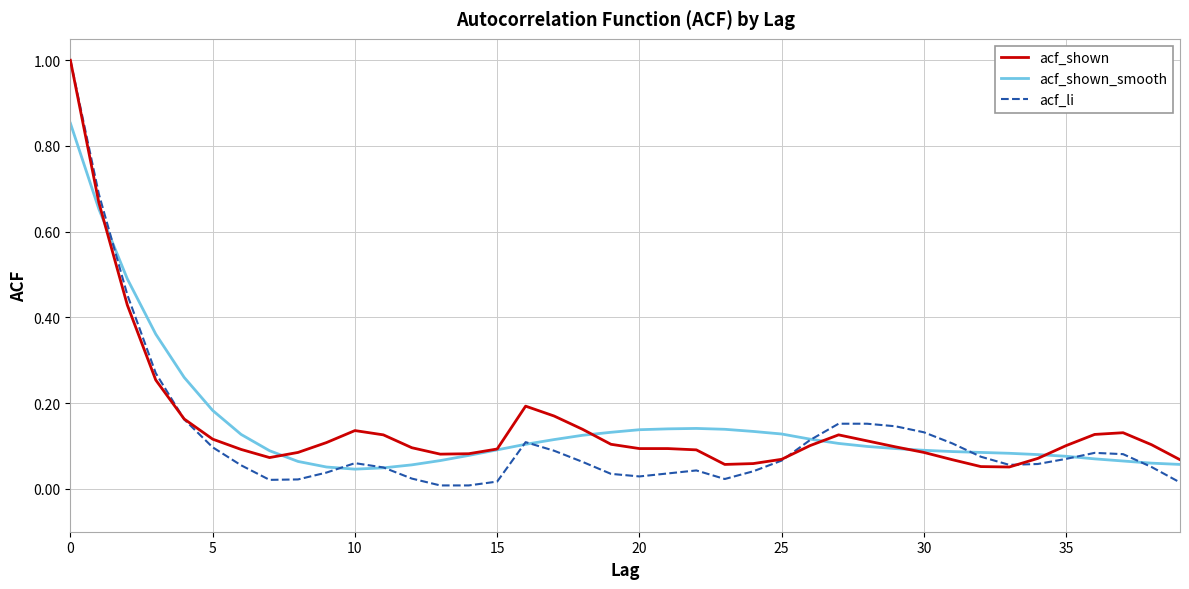

Which series has the largest range (max minus min)?

acf_li